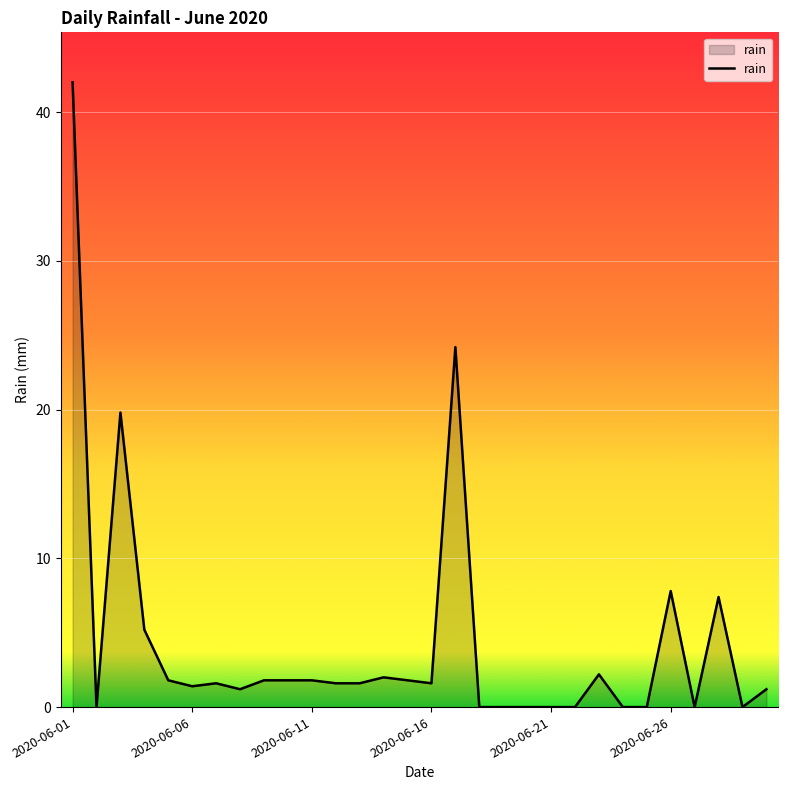

What is the difference between the maximum and minimum values?

42.0